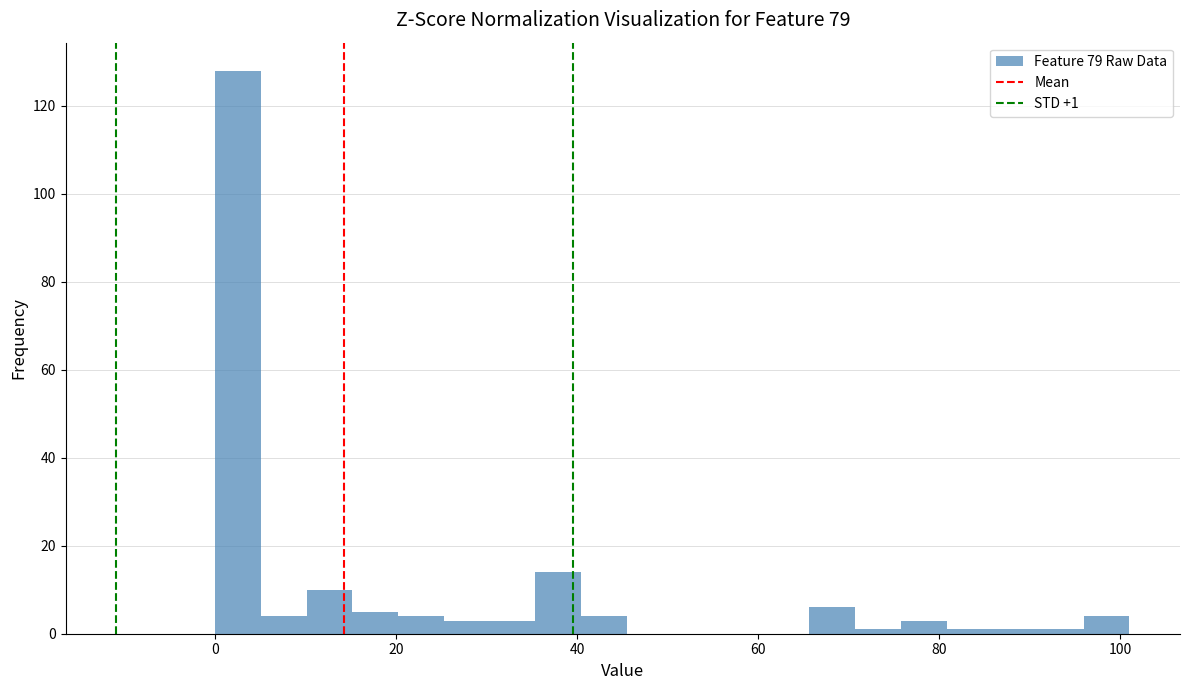

Read against the x-axis, roughly where is the centre of the tallest bar?

2